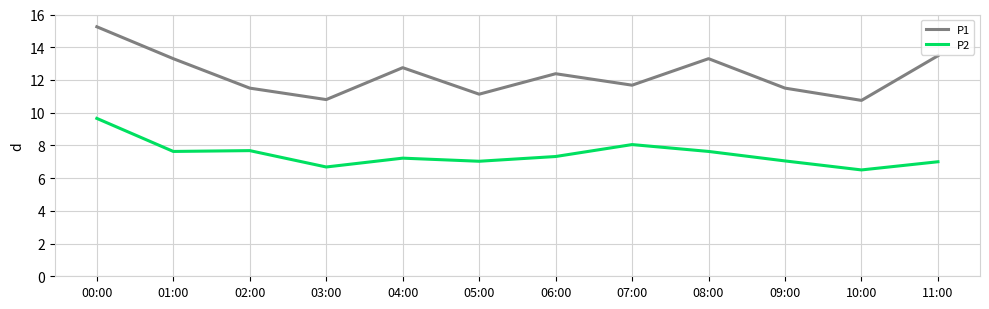

What is the difference between the maximum and second lowest values in the P2 series?

3.0